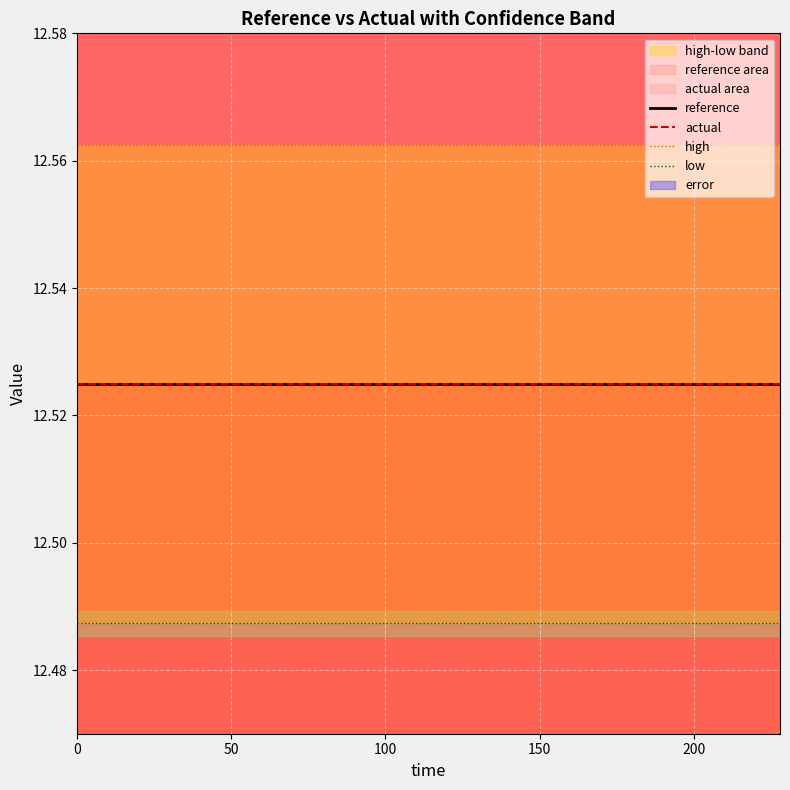

Does the chart display data point markers on the line(s)?

No